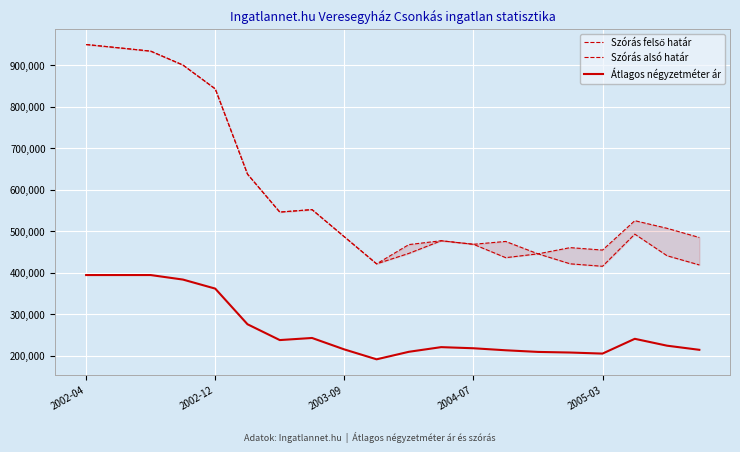

Is the value of Szórás felső határ at 15 greater than the value of Átlagos négyzetméter ár at 12?

Yes